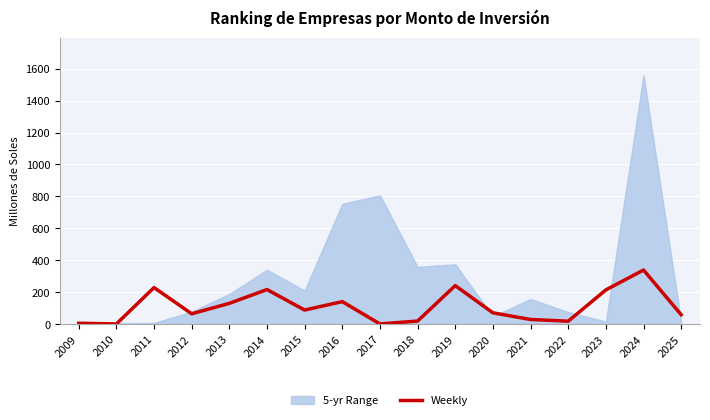

Count the number of categories in the chart.

17